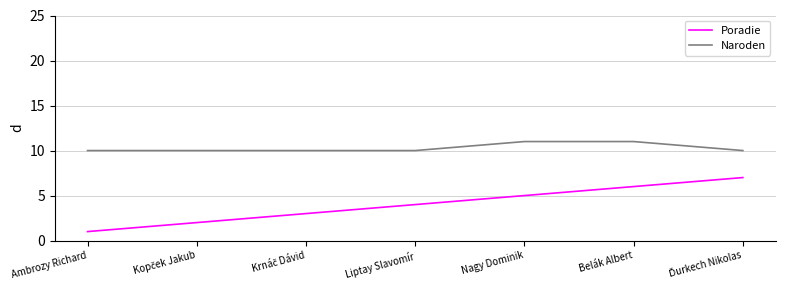

What is the difference between the maximum and minimum values in the Naroden series?

1